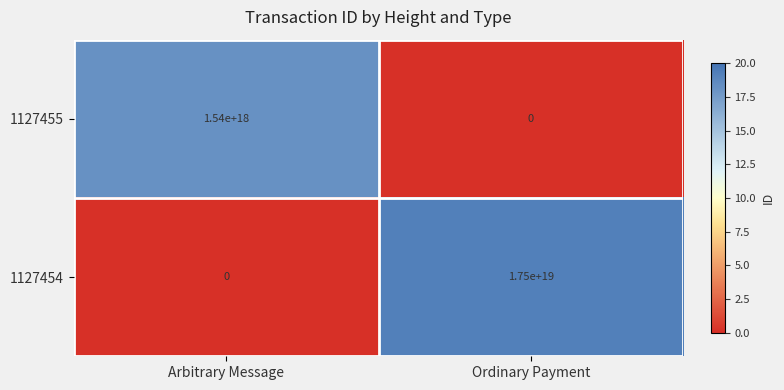

Which label corresponds to the largest value in the chart?

Ordinary Payment